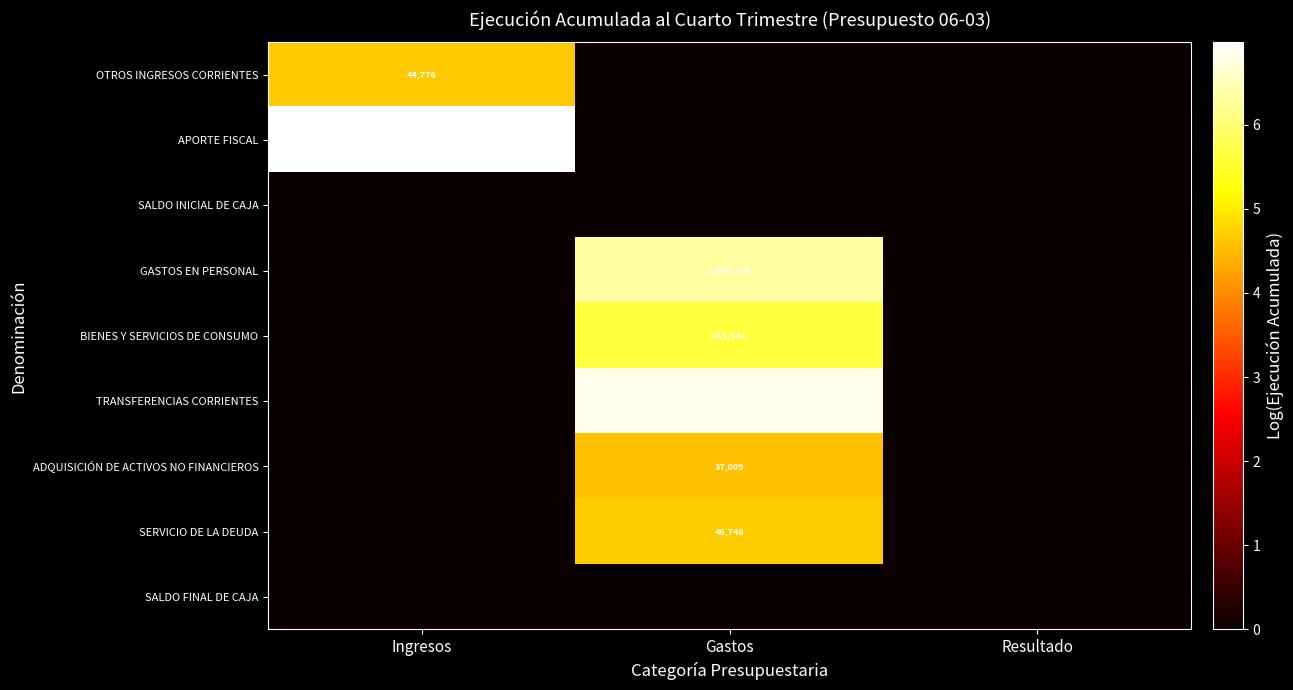

Is the value of BIENES Y SERVICIOS DE CONSUMO at Gastos greater than the value of SERVICIO DE LA DEUDA at Gastos?

Yes